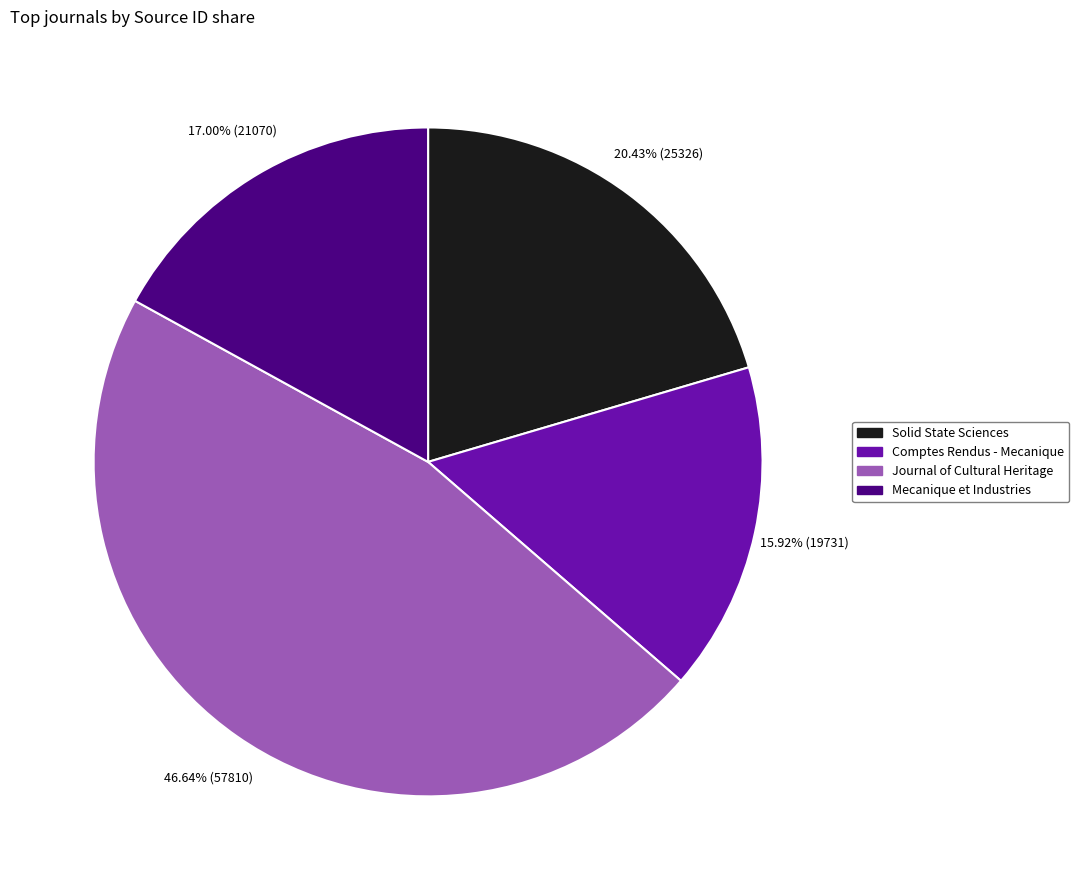

Which slice is the largest?

Journal of Cultural Heritage